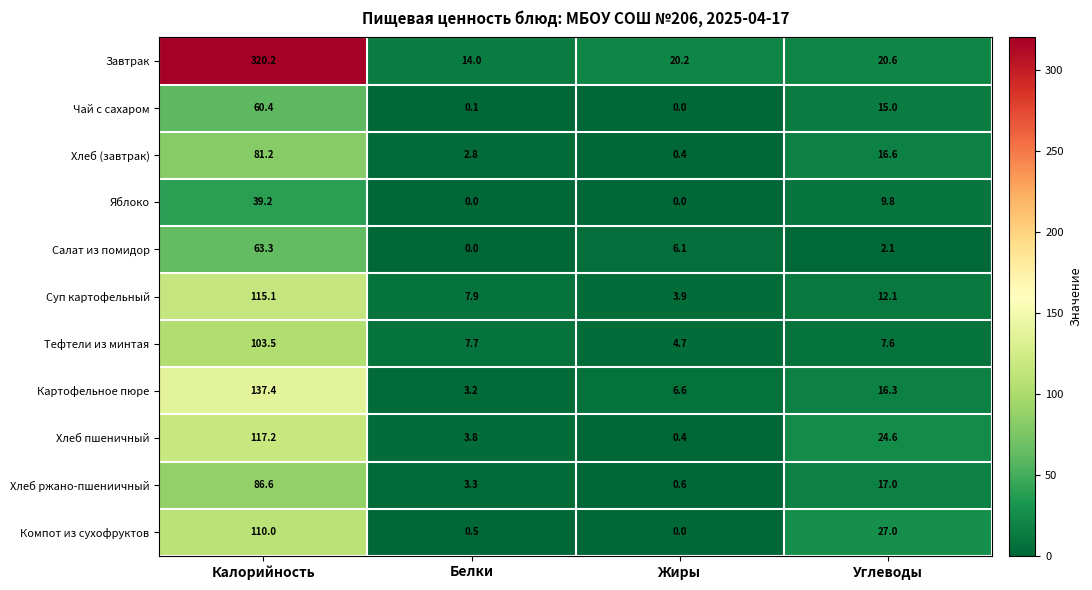

Where does the Чай с сахаром series first go above 15?

Калорийность